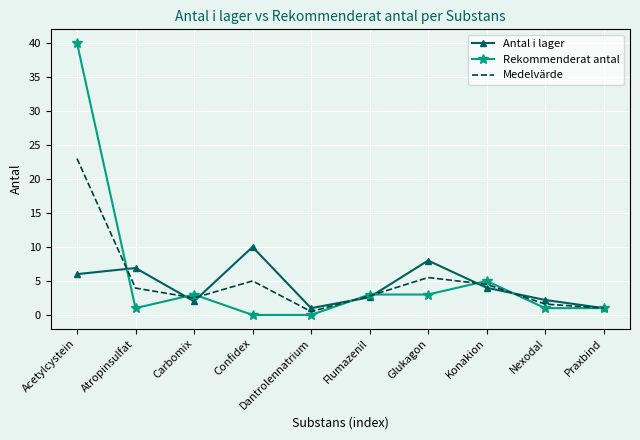

Reading right to left, extract all data points from this chart.

Antal i lager: 1.0	2.2	4.0	8.0	2.6	1.0	10.0	2.0	6.9	6.0
Rekommenderat antal: 1.0	1.0	5.0	3.0	3.0	0.0	0.0	3.0	1.0	40.0
Medelvärde: 1.0	1.6	4.5	5.5	2.8	0.5	5.0	2.5	4.0	23.0